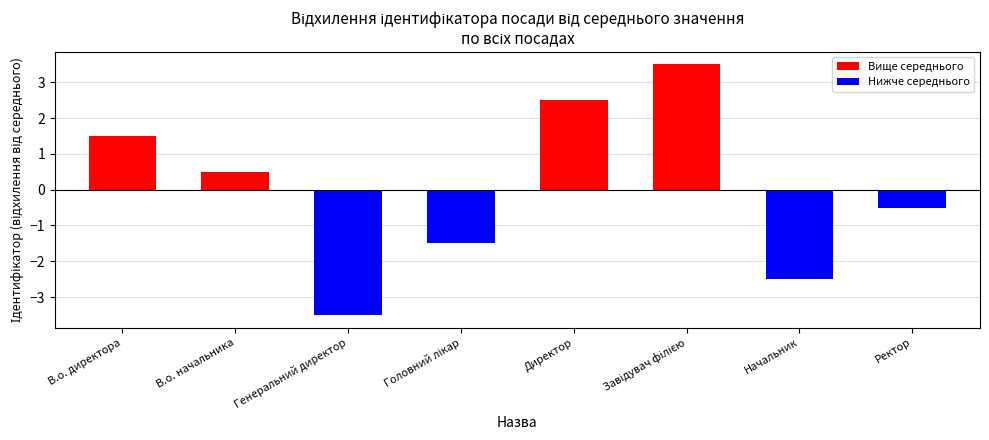

How many negative values are there?

4